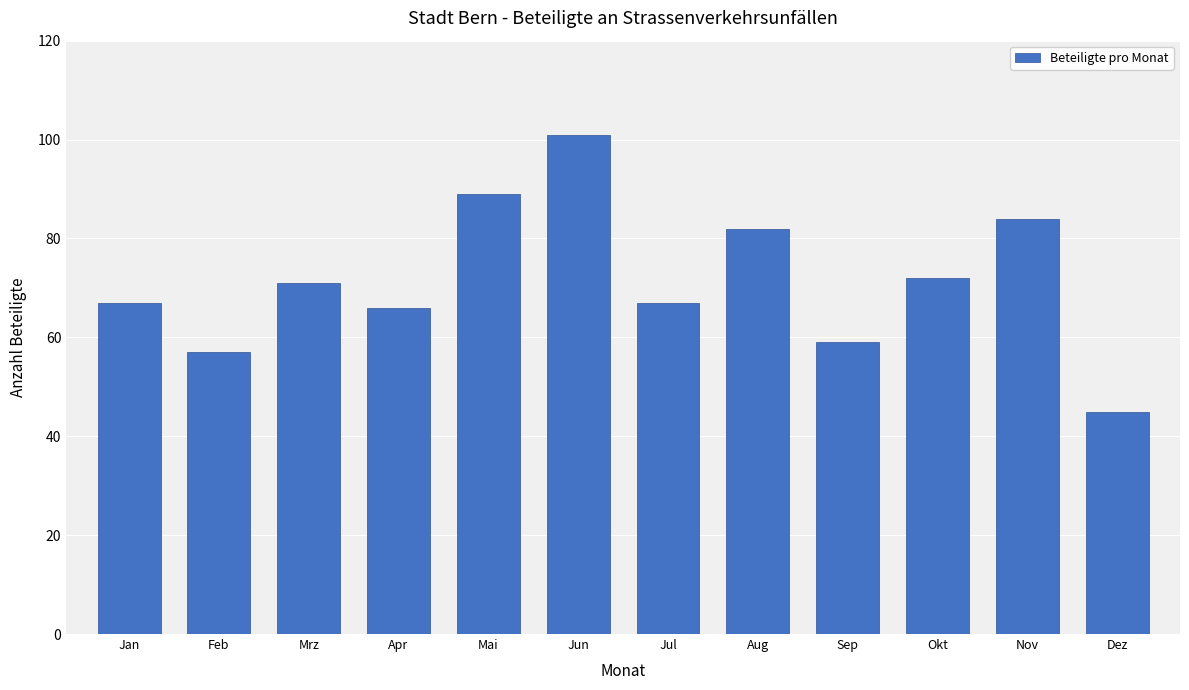

Are the bars horizontal?

No